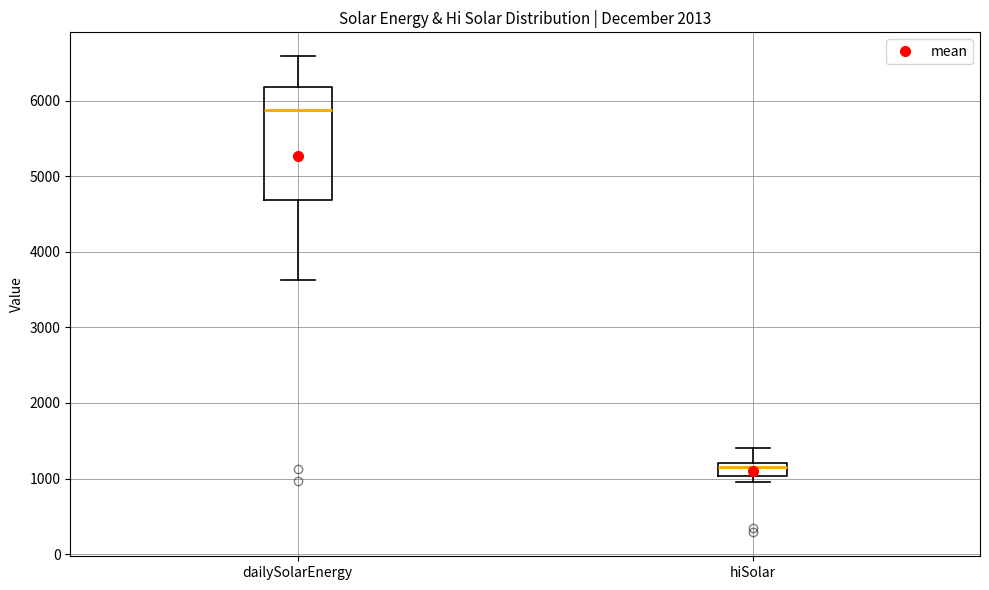

Which box has the highest median line?

dailySolarEnergy